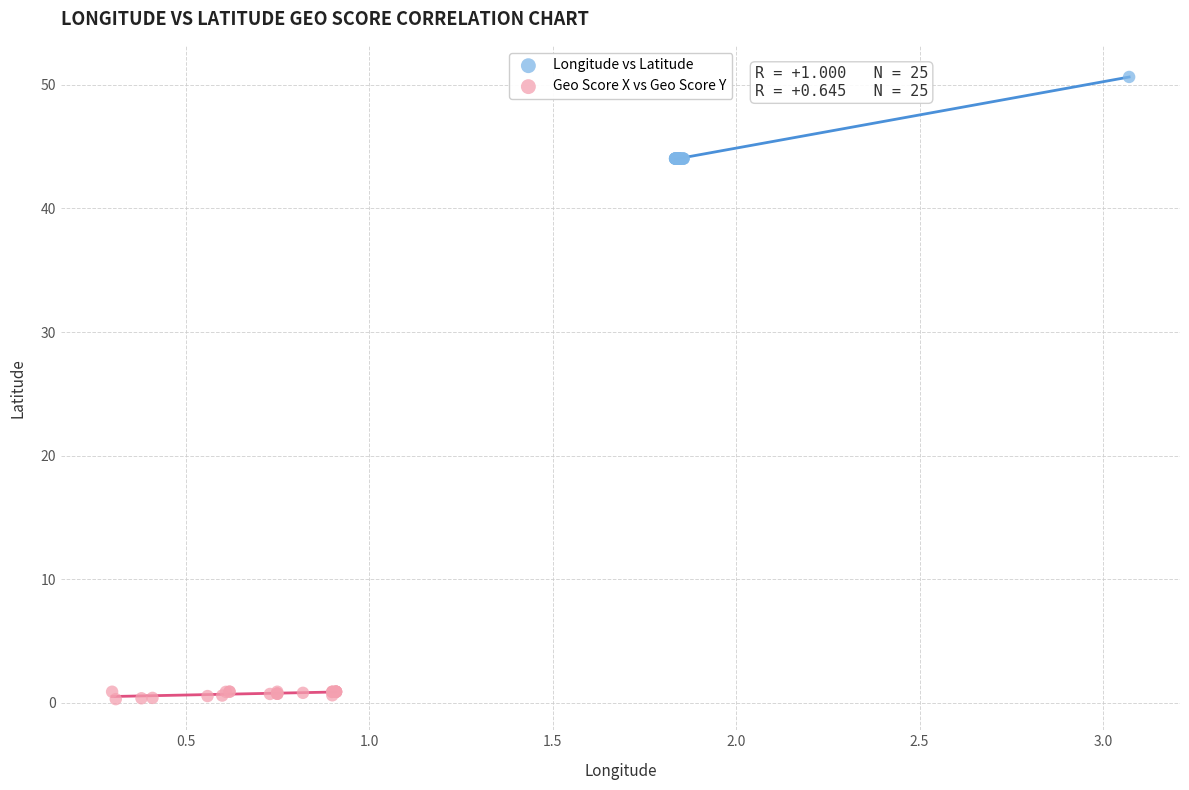

Which series contains the highest Y value?

Longitude vs Latitude